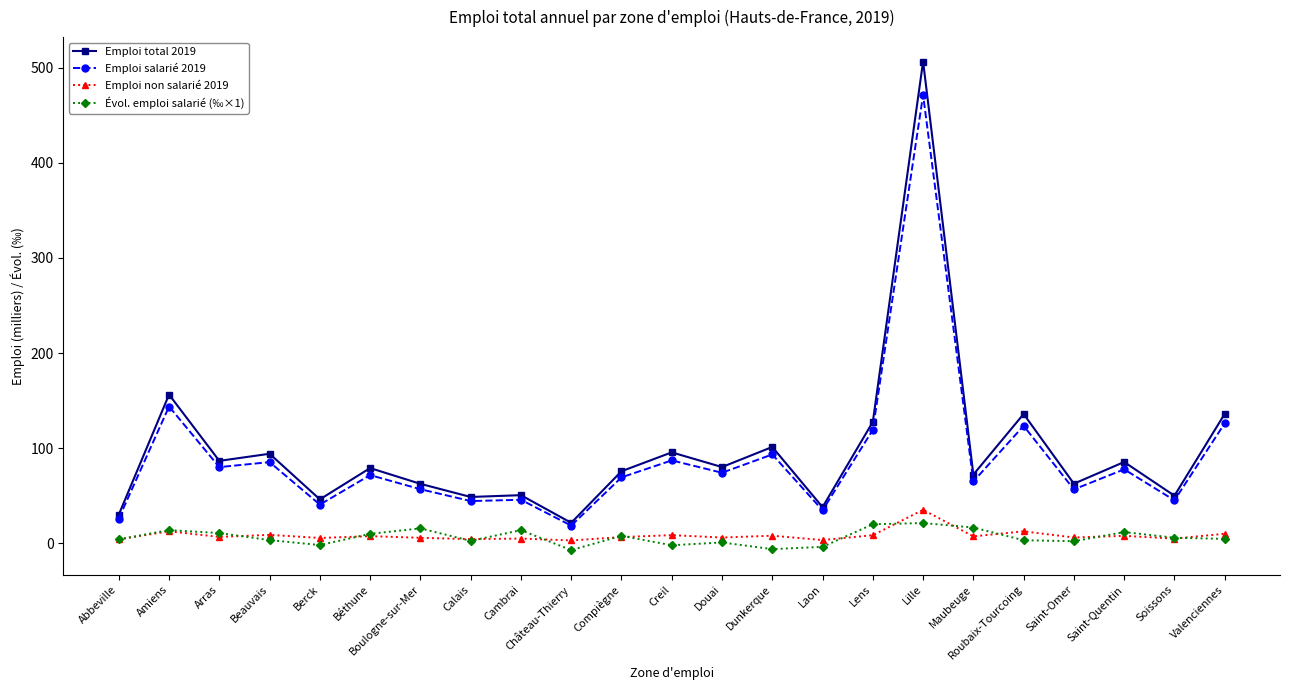

Between Calais and Laon, which series saw the biggest shift?

Emploi total 2019